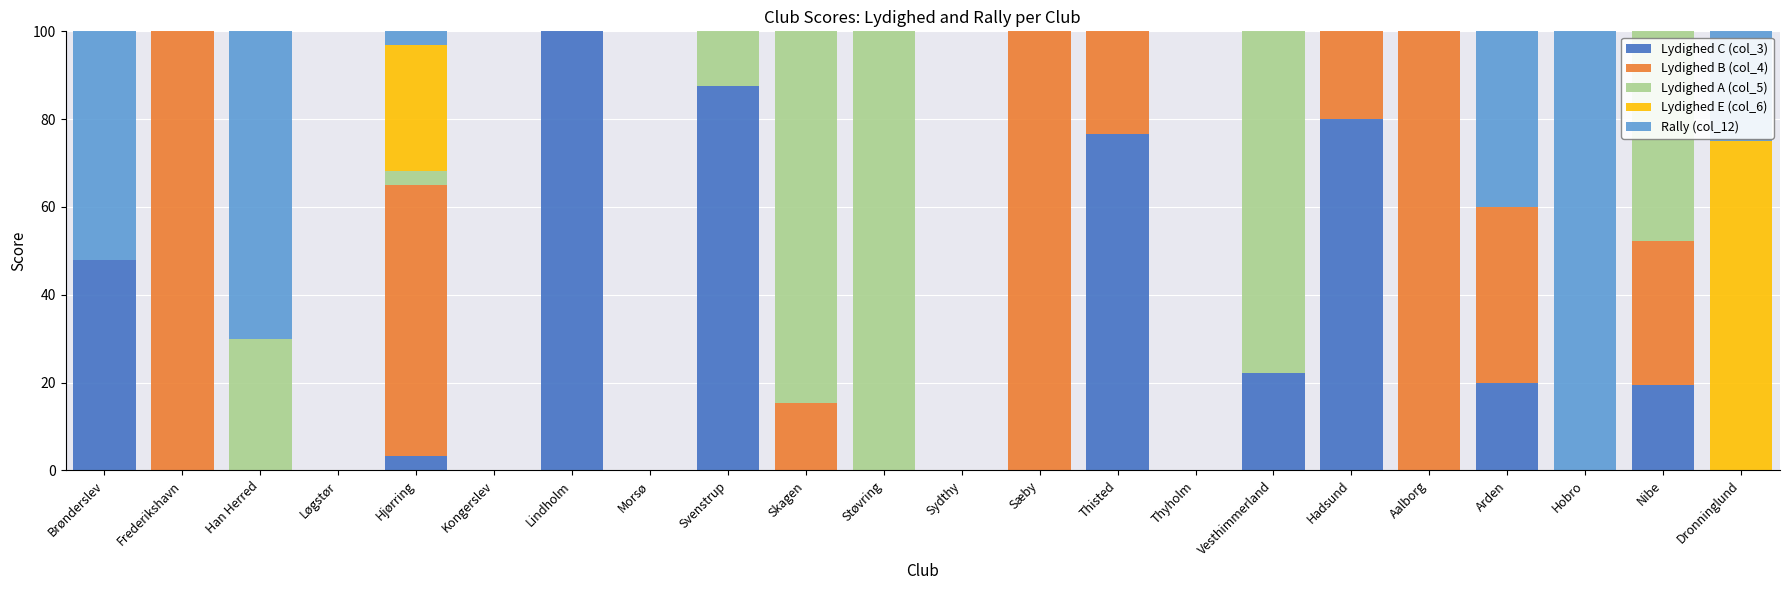

True or false: Lydighed C (col_3) has a value of 0.0 at Morsø.

True